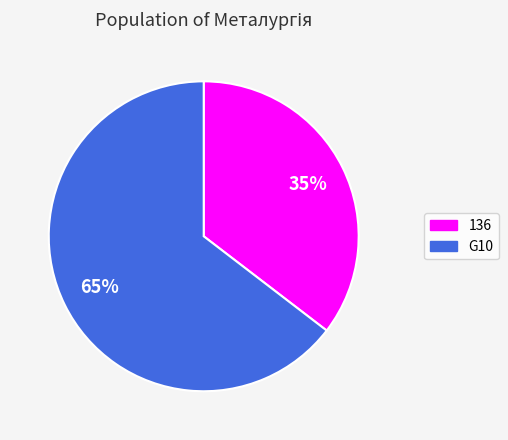

To the nearest percent, what is the average slice percentage?

50%